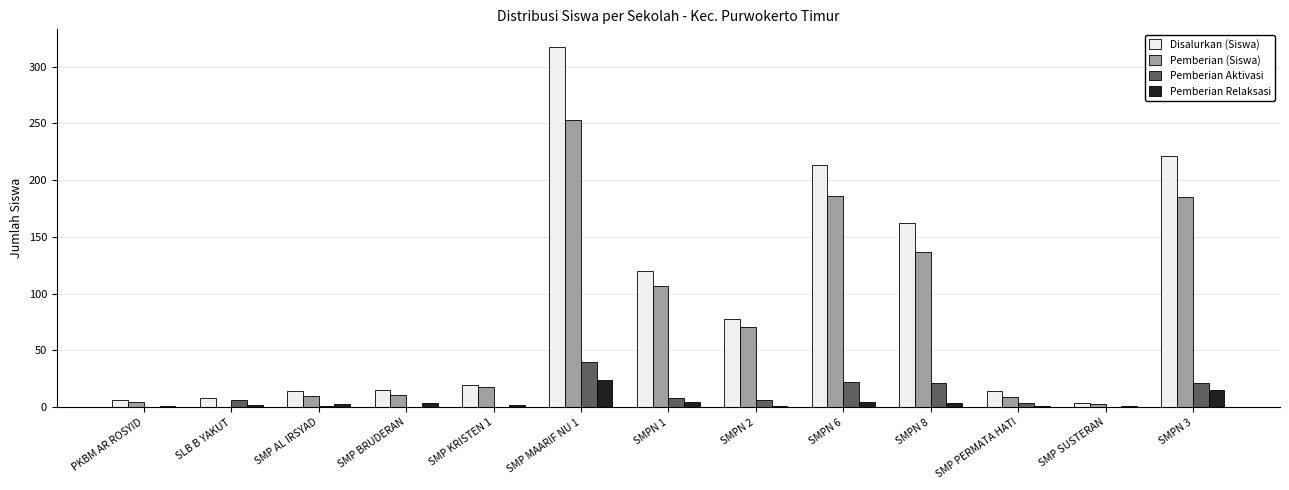

What is the maximum value for Pemberian Relaksasi?

24